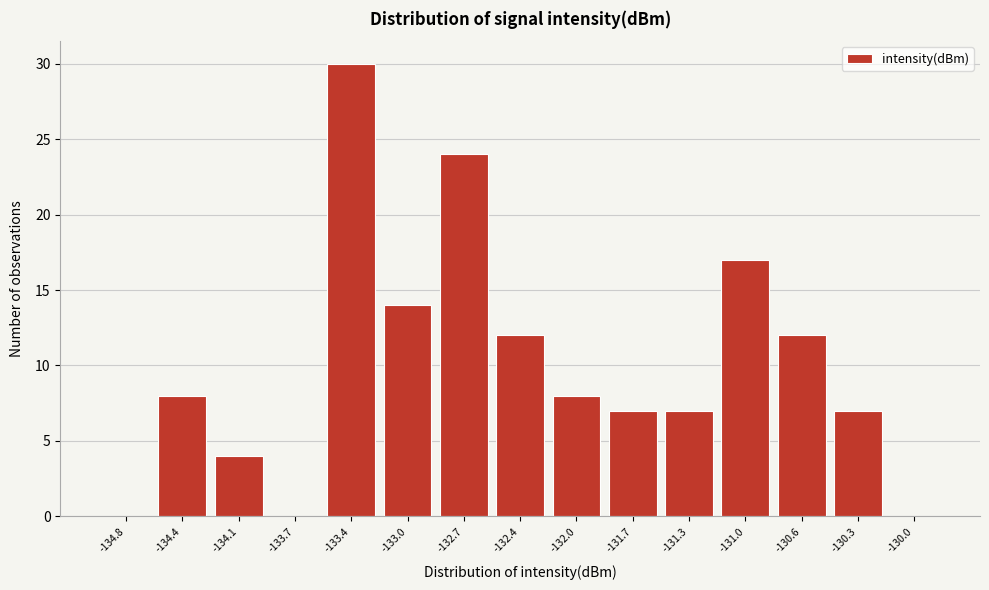

Reading left to right, transcribe this chart: for each bar, give the range it covers on the x-axis and its height. Neither the bar edges nor the heights are printed on the chart, so give them approximately, as read against the axes.

-134.90 to -134.60: 0
-134.60 to -134.25: 8
-134.25 to -133.90: 4
-133.90 to -133.55: 0
-133.55 to -133.20: 30
-133.20 to -132.85: 14
-132.85 to -132.55: 24
-132.55 to -132.20: 12
-132.20 to -131.85: 8
-131.85 to -131.50: 7
-131.50 to -131.15: 7
-131.15 to -130.80: 17
-130.80 to -130.45: 12
-130.45 to -130.15: 7
-130.15 to -129.80: 0